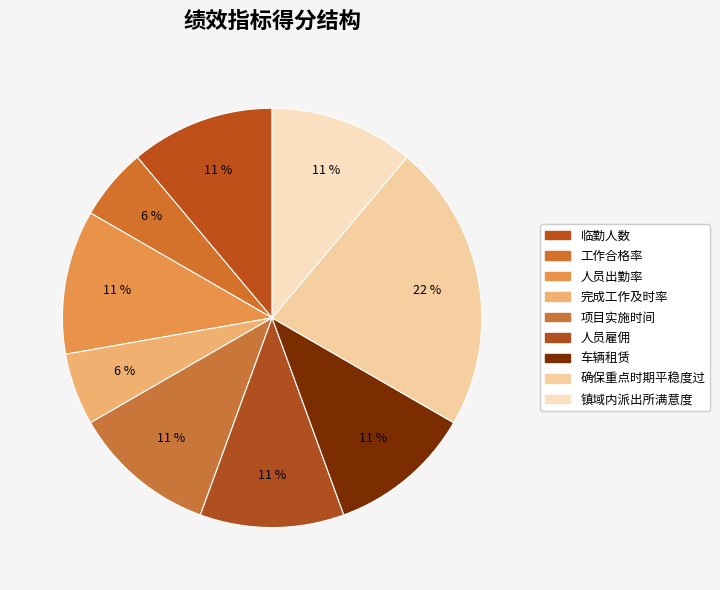

Which slice is the largest?

确保重点时期平稳度过